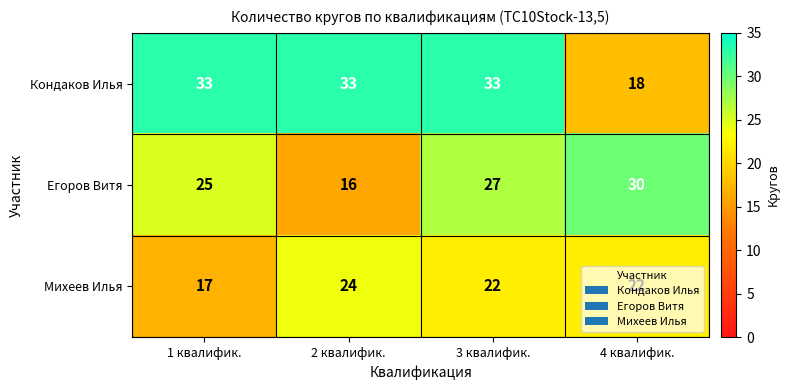

What is the difference between the maximum and minimum values in the Егоров Витя series?

14